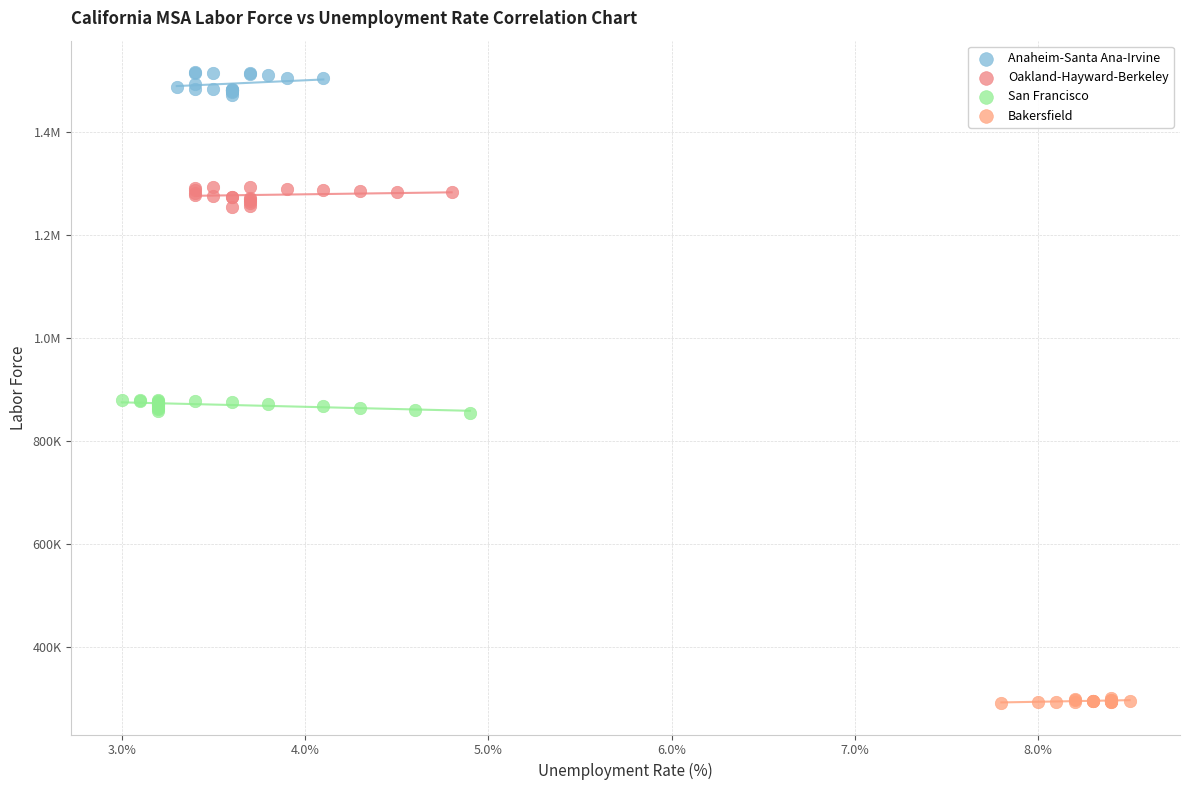

What are all the series names shown in the legend?

Anaheim-Santa Ana-Irvine, Oakland-Hayward-Berkeley, San Francisco, Bakersfield